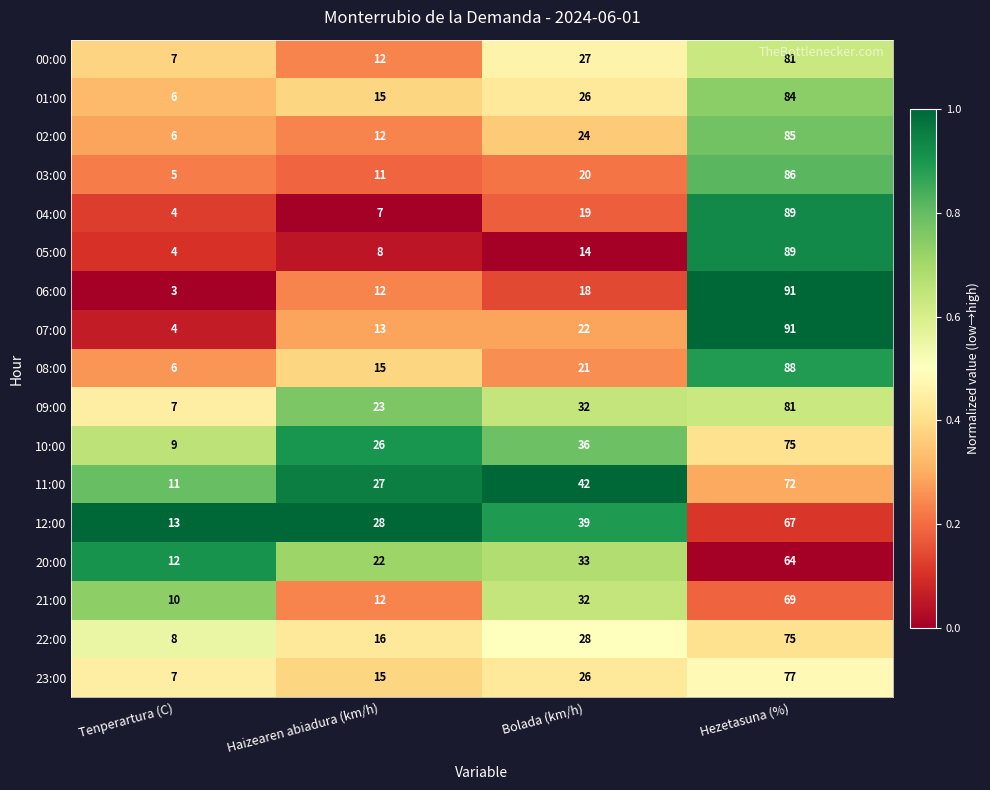

What is the difference between the maximum and minimum values in the 22:00 series?

67